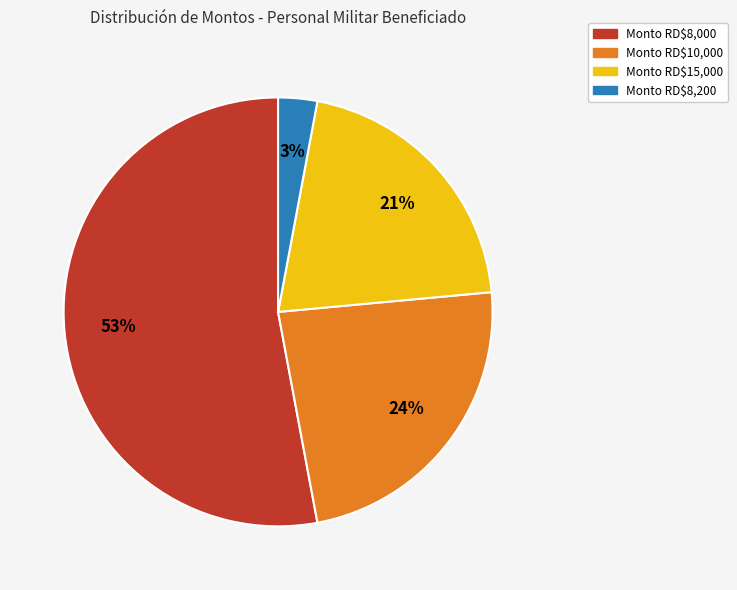

To the nearest percent, what is the average slice percentage?

25%